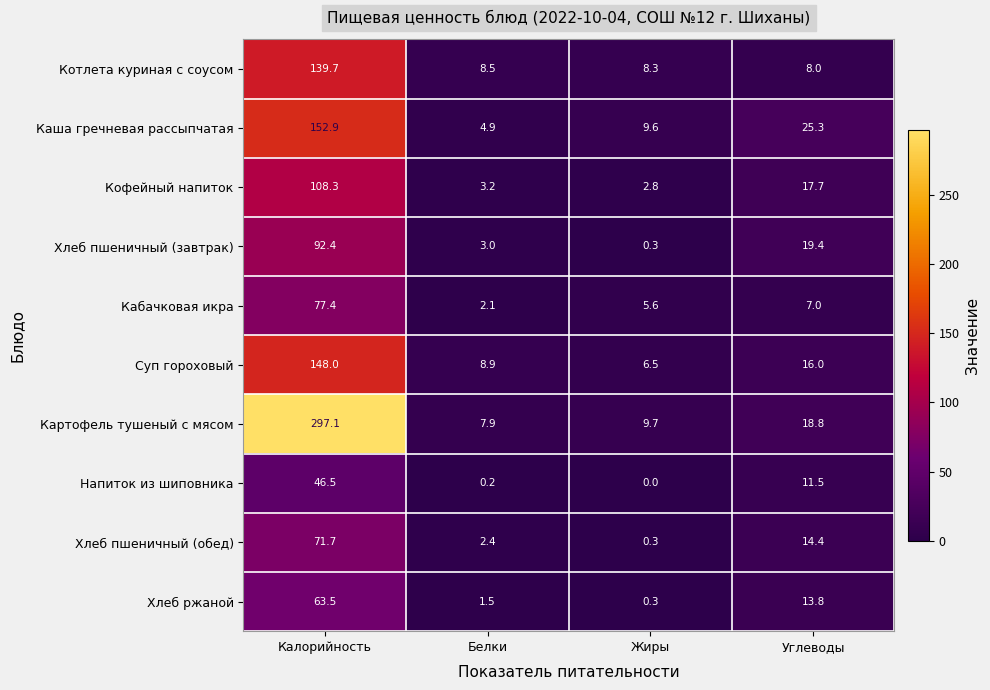

The value of Хлеб ржаной at Калорийность is 63.5. True or false?

True